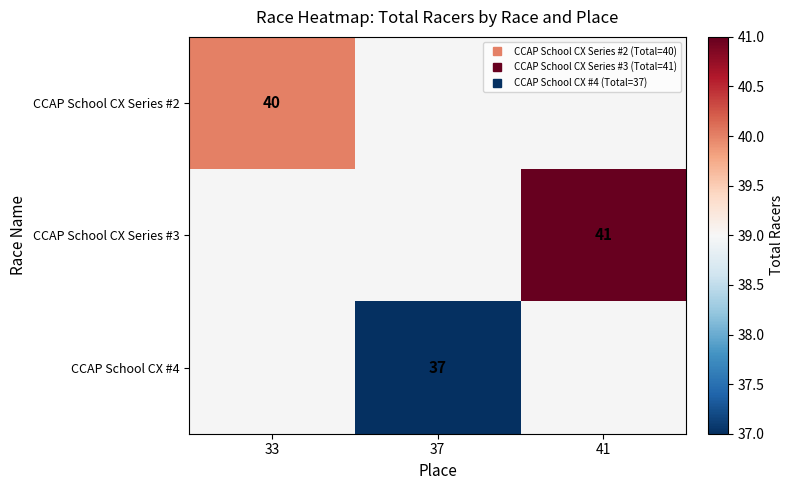

The value of CCAP School CX Series #3 at 41 is 9.3. True or false?

False